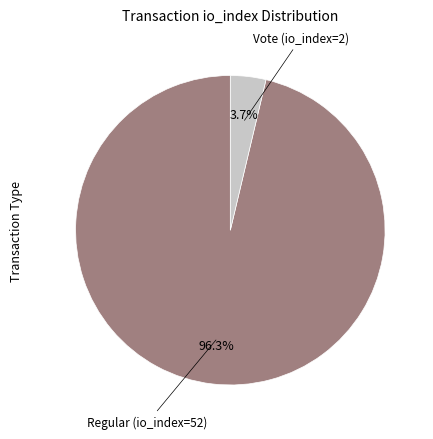

To the nearest percent, what percentage of the pie is Vote (io_index=2)?

4%